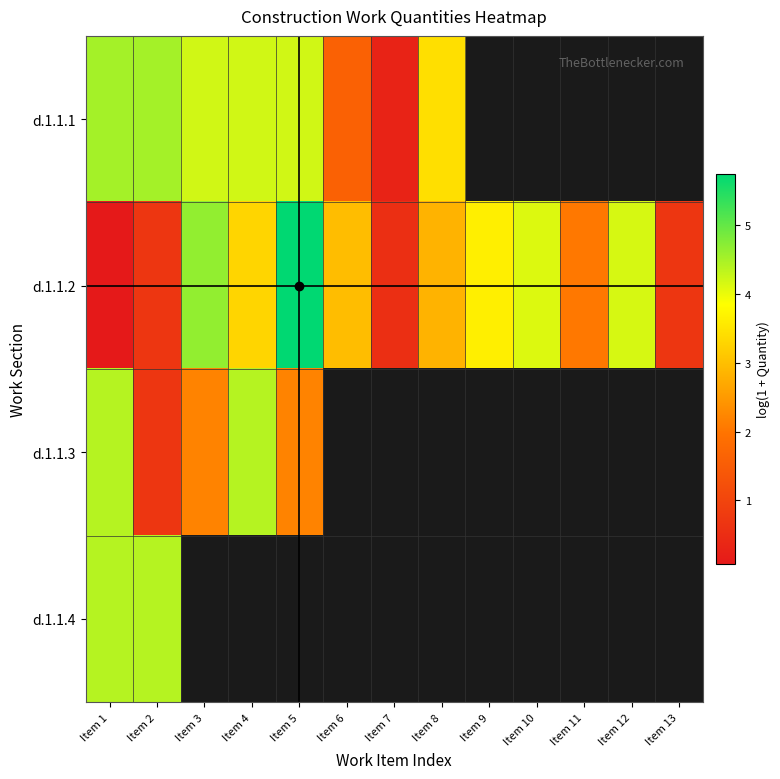

Which label corresponds to the largest value in the chart?

Item 5